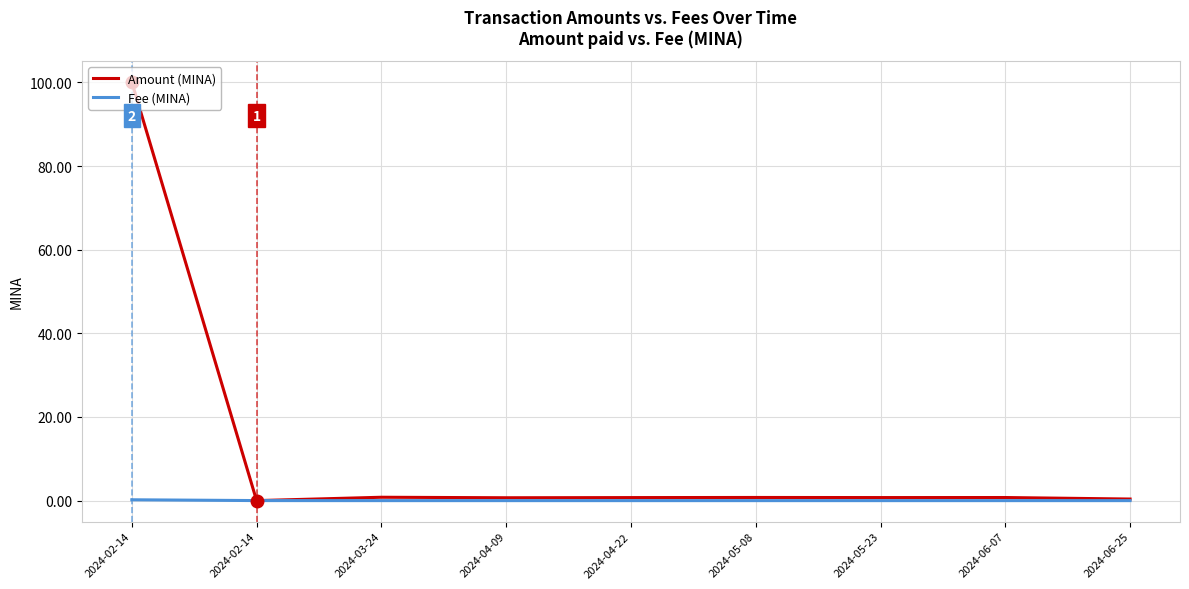

Which series has the largest total across all categories?

Amount (MINA)